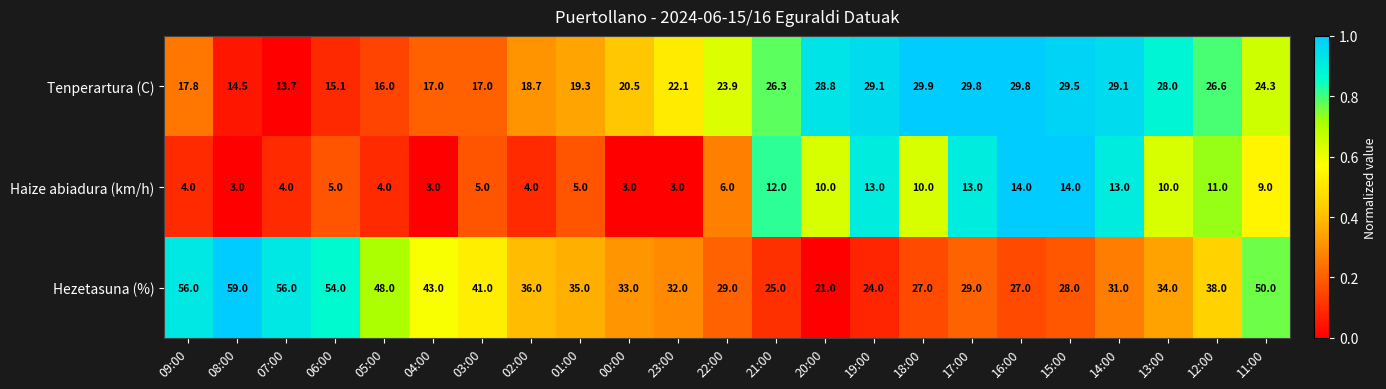

At which category is the sum across all series the highest?

11:00